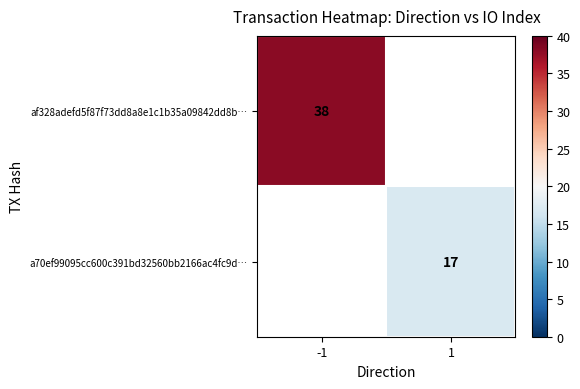

True or false: a70ef99095cc600c391bd32560bb2166ac4fc9d… has a value of 17 at 1.

True